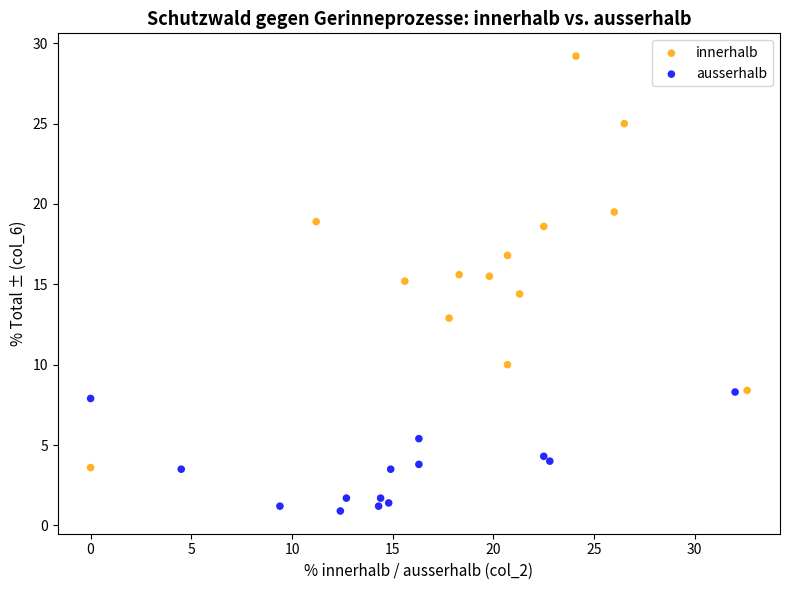

Which series has the largest Y range (max minus min)?

innerhalb